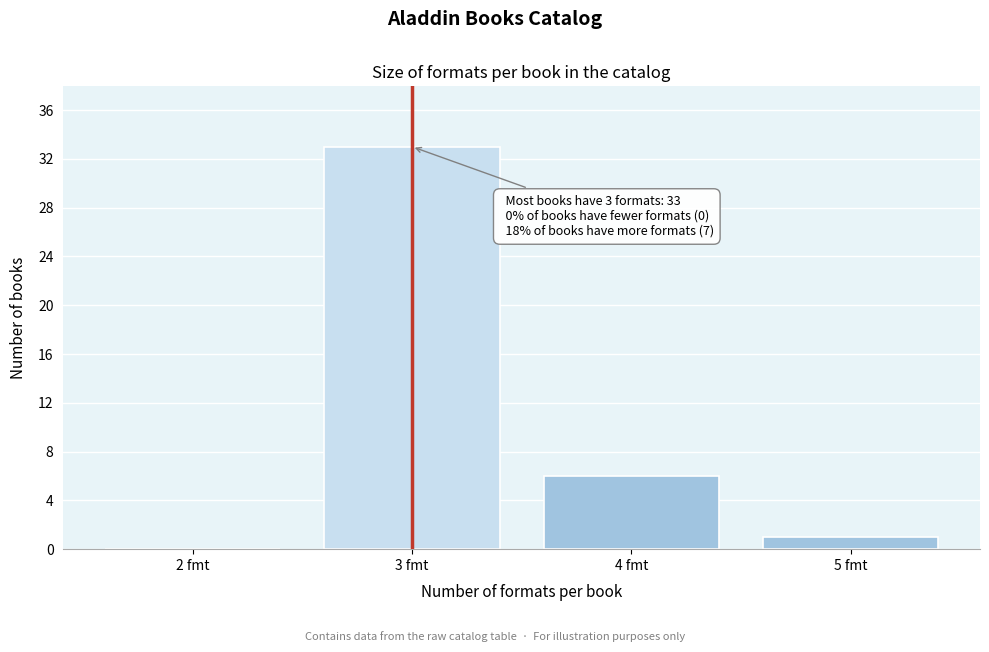

Reading right to left, list all the values displayed in this chart.

5 fmt=1	4 fmt=6	3 fmt=33	2 fmt=0